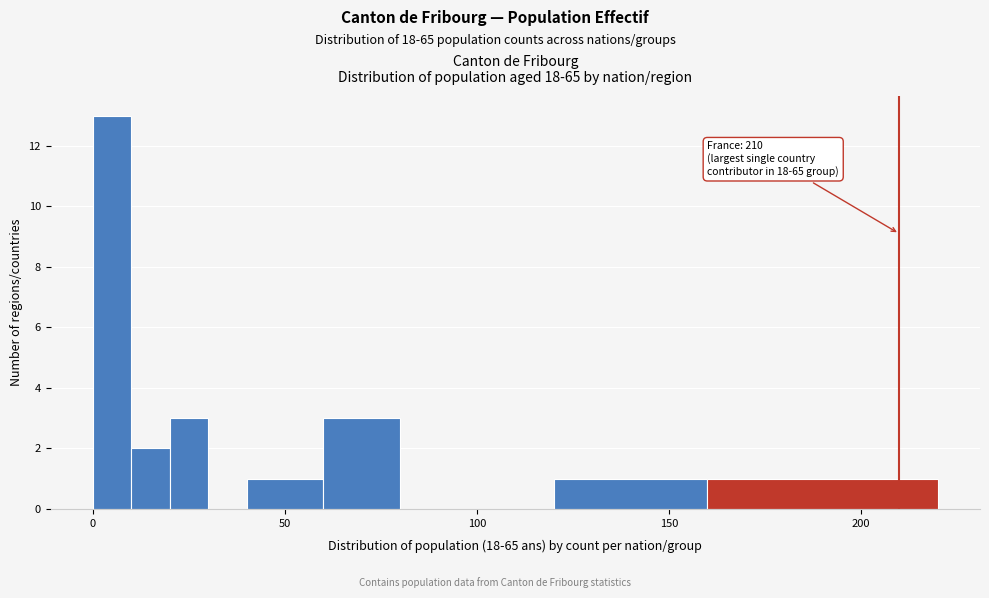

Read against the x-axis, roughly where is the centre of the tallest bar?

5